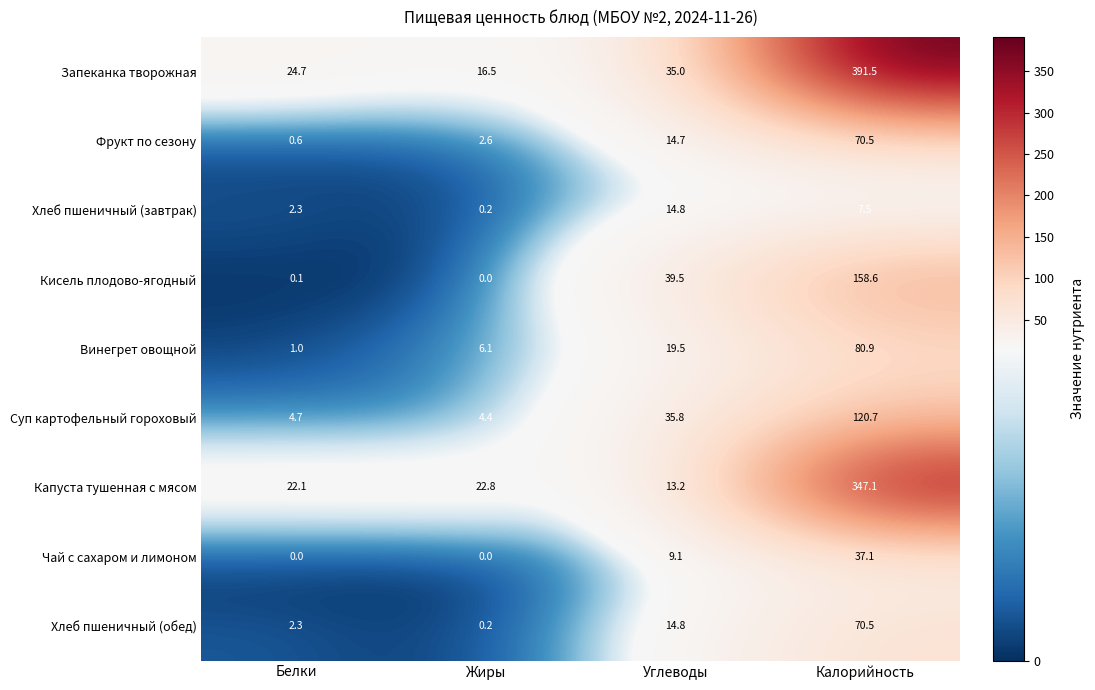

Where does the Фрукт по сезону series first go above 14?

Углеводы